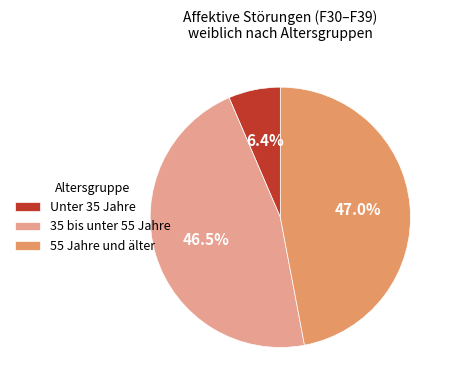

Is there a majority slice in this chart?

No